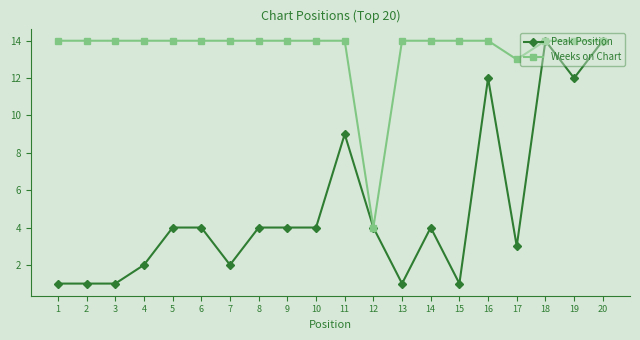

What is the sum of the Peak Position values at 15 and 20?

15